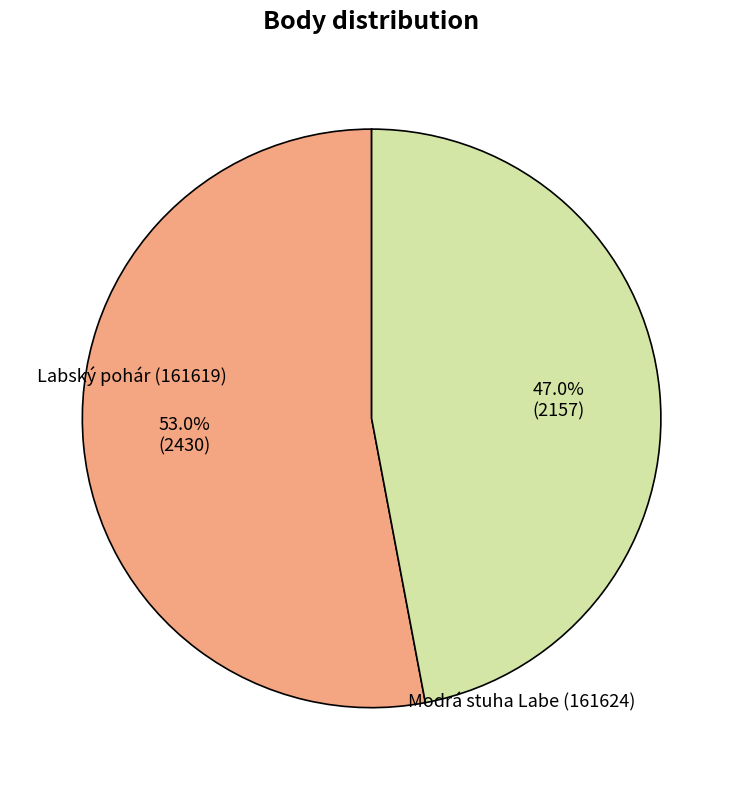

How many slices are in this pie chart?

2